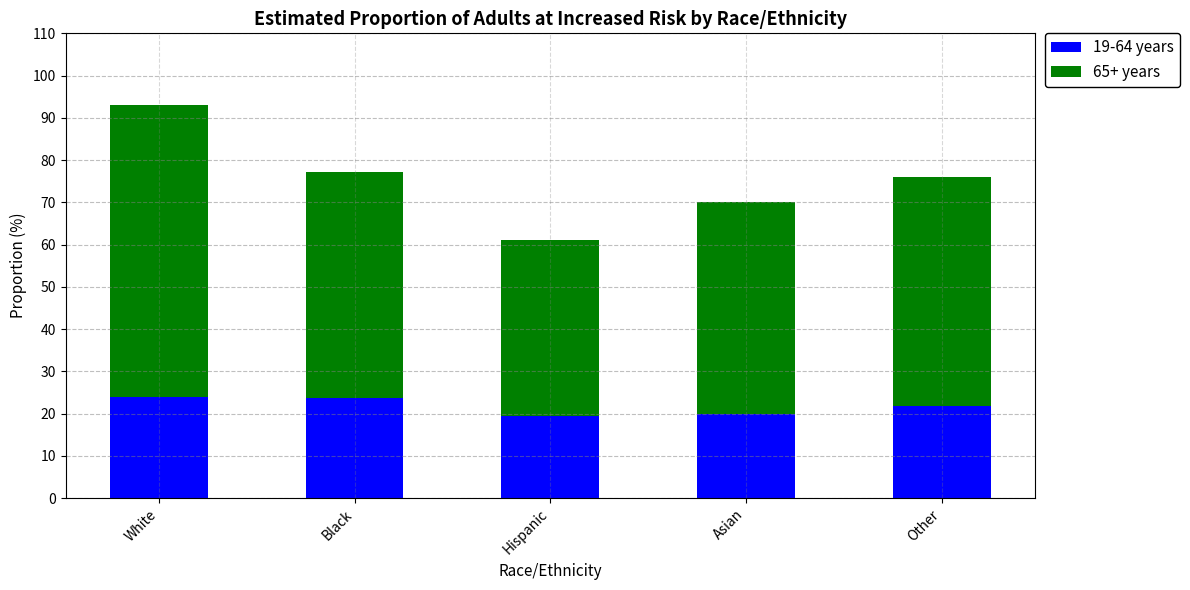

What is the difference between the maximum and minimum values in the 19-64 years series?

4.5